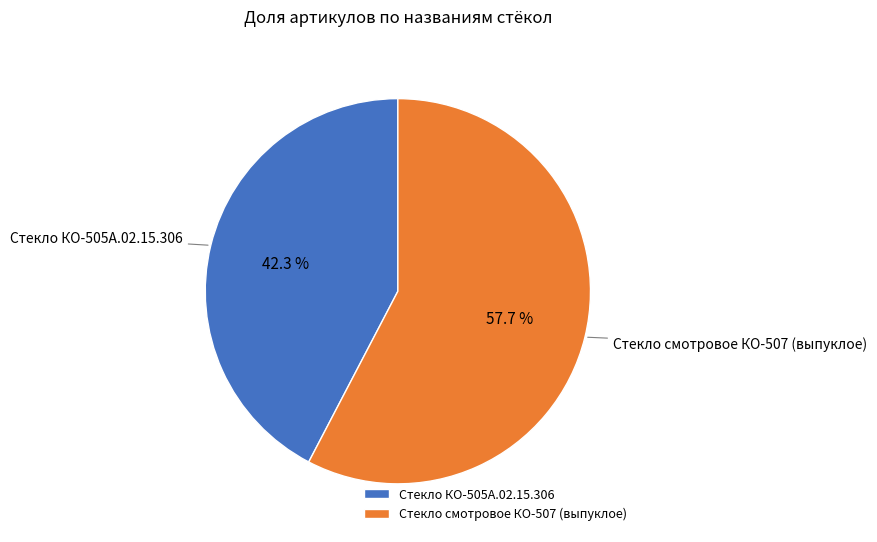

Is there any slice that represents more than half of the pie?

Yes